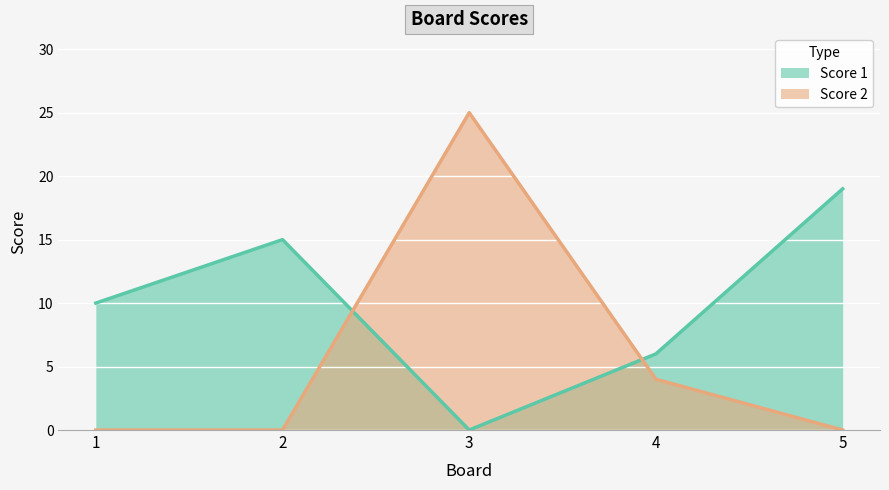

How many lines are shown in the chart?

2